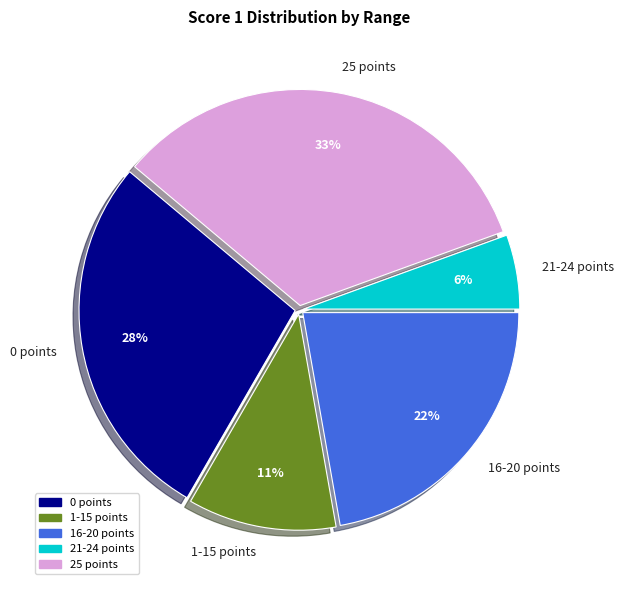

The 21-24 points slice represents 12% of the pie. True or false?

False